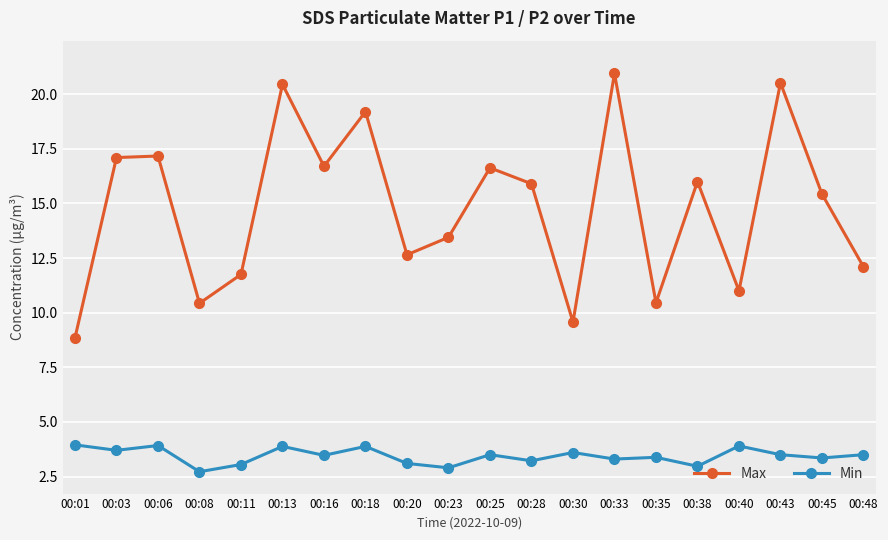

In Max, how many points are higher than both neighbors (excluding endpoints)?

7